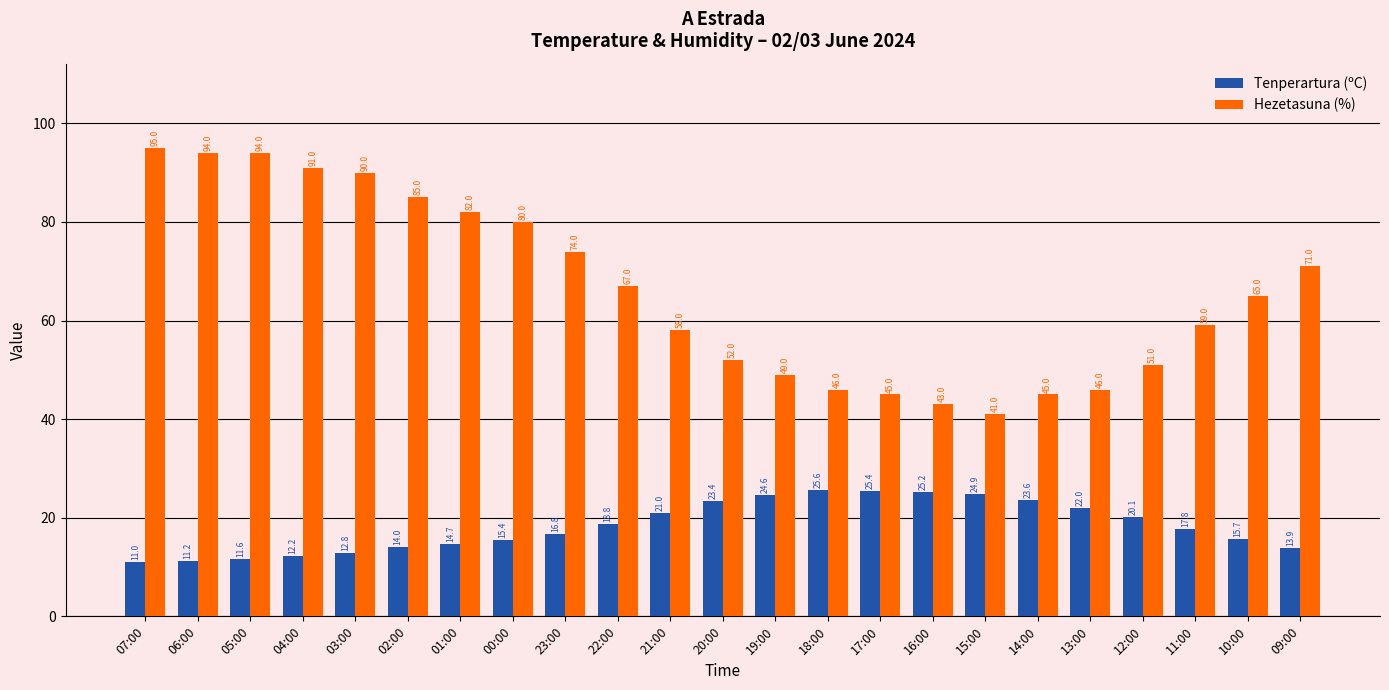

What is the label of the 22nd bar from the left?

10:00